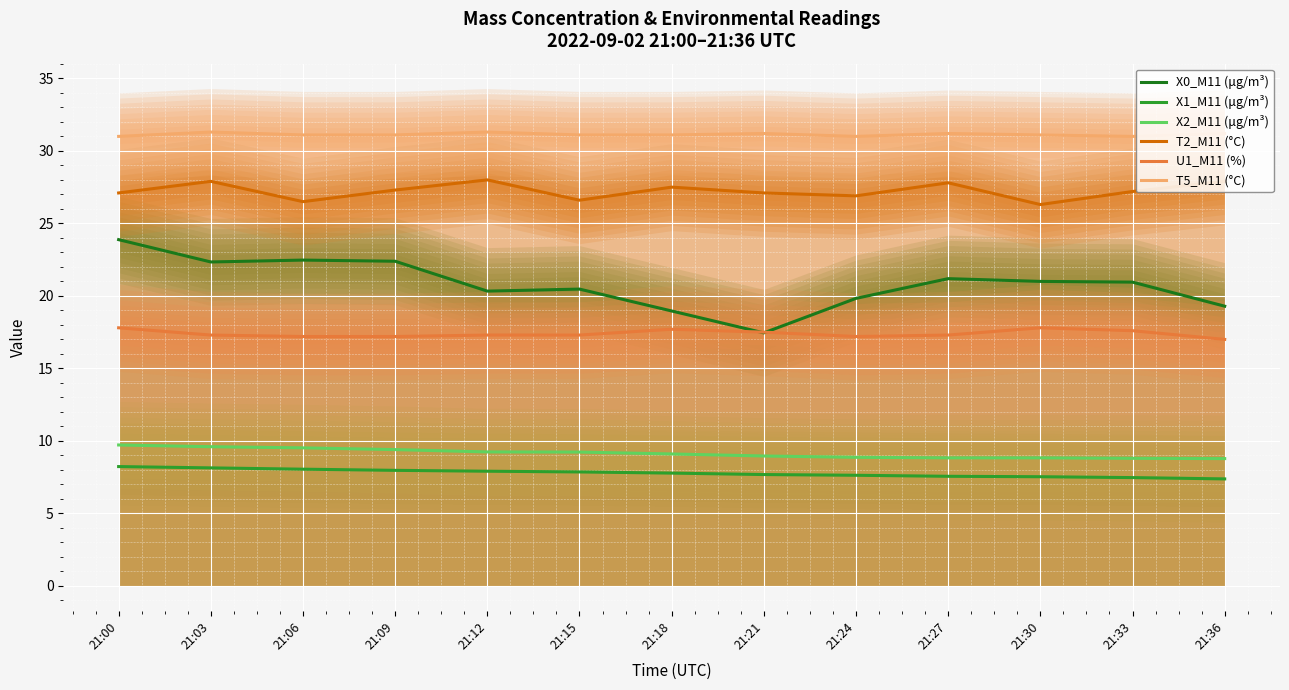

Reading left to right, list all the values displayed in this chart.

X0_M11 (μg/m³): 23.9	22.3	22.5	22.4	20.3	20.5	19.0	17.4	19.8	21.2	21.0	20.9	19.3
X1_M11 (μg/m³): 8.2	8.1	8.1	8.0	7.9	7.9	7.8	7.7	7.6	7.6	7.5	7.5	7.4
X2_M11 (μg/m³): 9.7	9.6	9.5	9.4	9.2	9.2	9.1	9.0	8.9	8.8	8.8	8.8	8.8
T2_M11 (°C): 27.1	27.9	26.5	27.3	28.0	26.6	27.5	27.1	26.9	27.8	26.3	27.2	27.9
U1_M11 (%): 17.8	17.3	17.2	17.2	17.3	17.3	17.7	17.5	17.2	17.3	17.8	17.6	17.0
T5_M11 (°C): 31.0	31.3	31.1	31.1	31.3	31.1	31.1	31.2	31.0	31.2	31.1	31.0	31.2